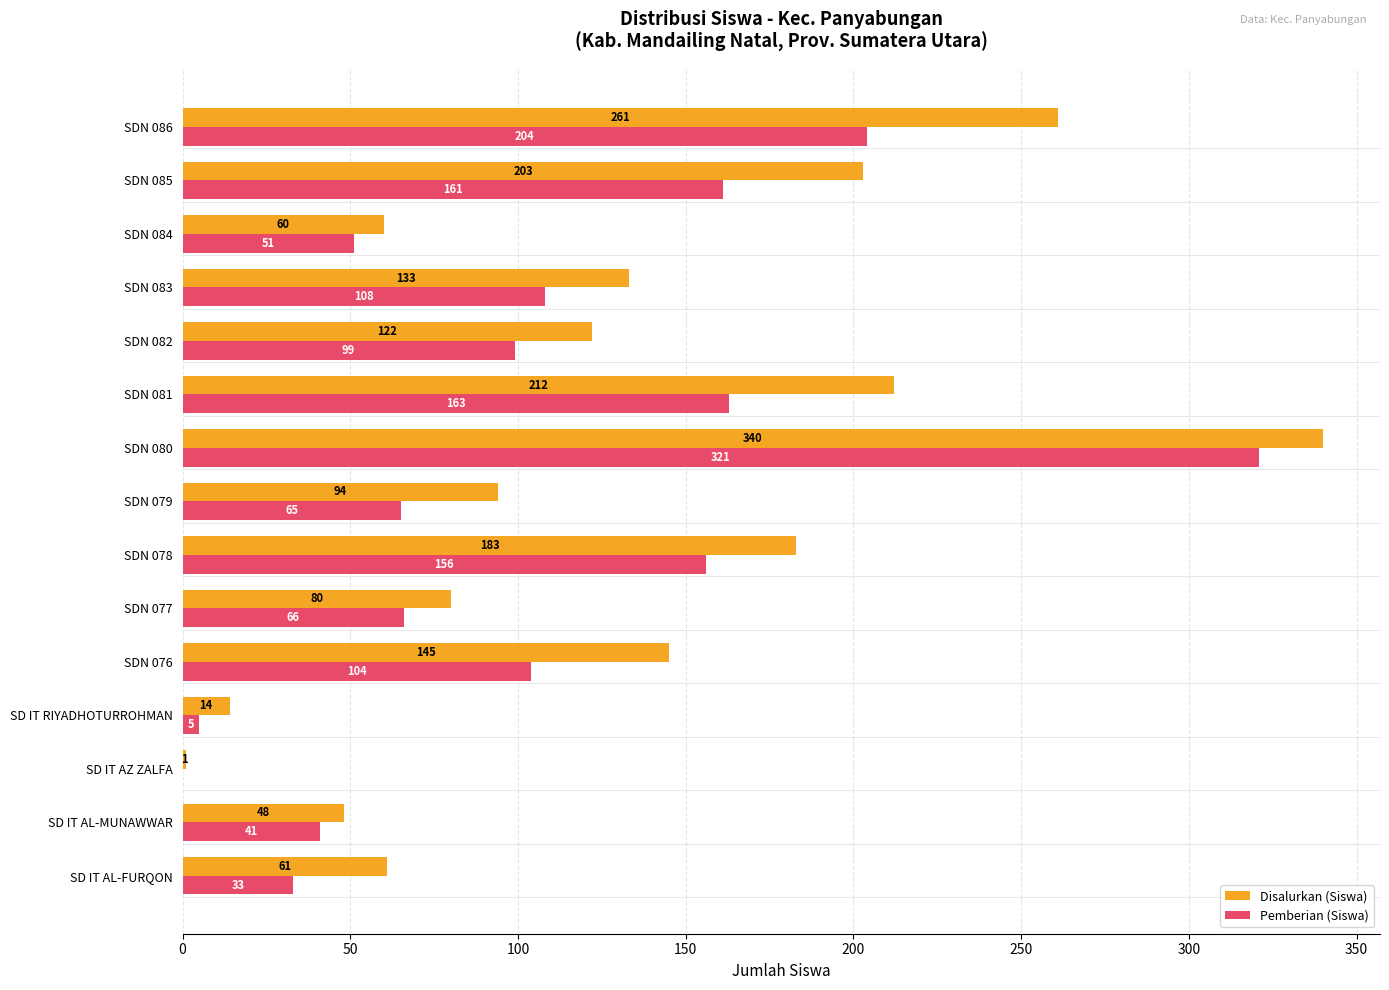

What is the total value across all series at SDN 086?

465